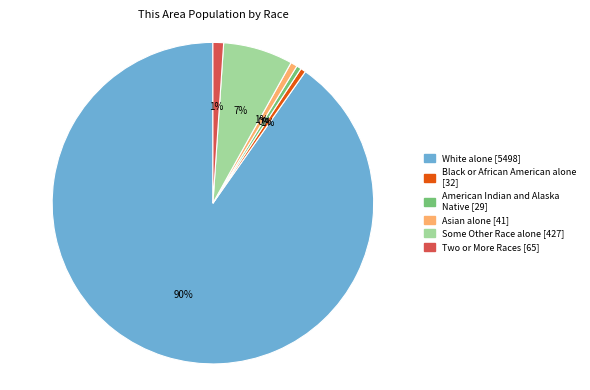

How many segments does this pie chart have?

6